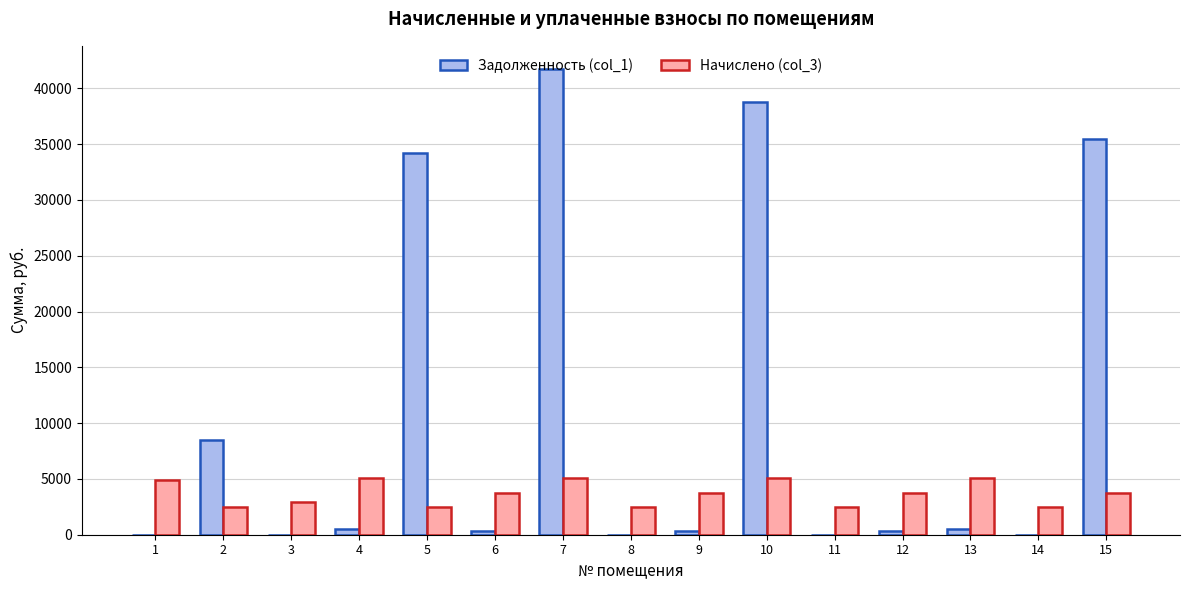

Is the value of Задолженность (col_1) at 15 greater than the value of Начислено (col_3) at 6?

Yes